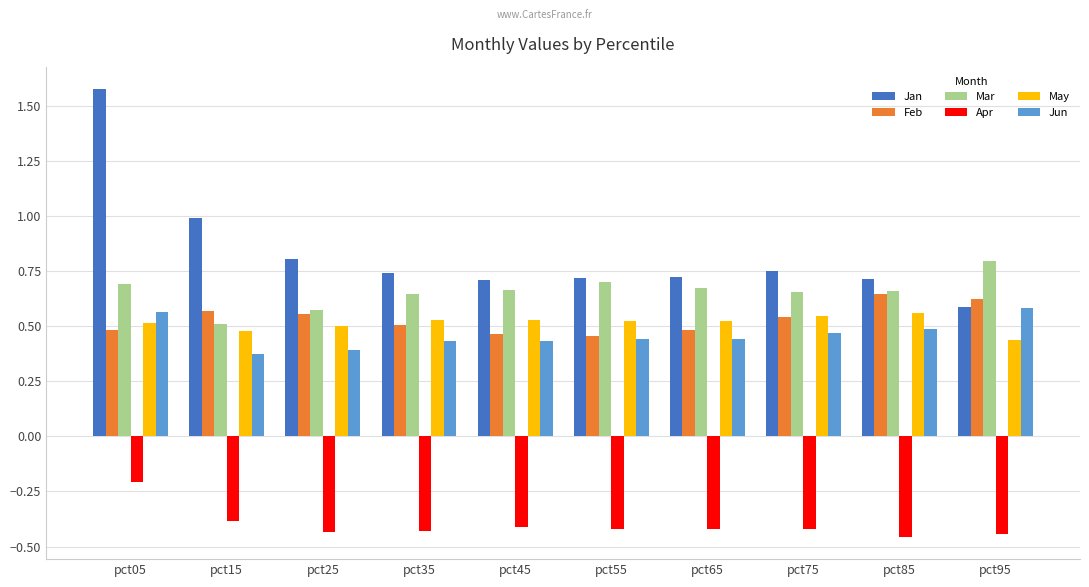

Between pct05 and pct75, which series saw the biggest shift?

Jan